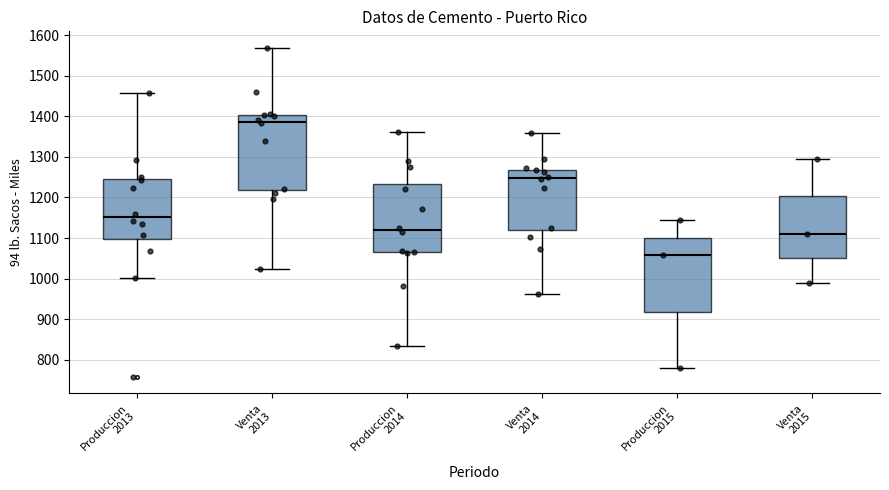

Where does the lower whisker of the box for Produccion 2014 end on the y-axis? The values are not printed on the chart, so give them approximately, as read against the axis.

830